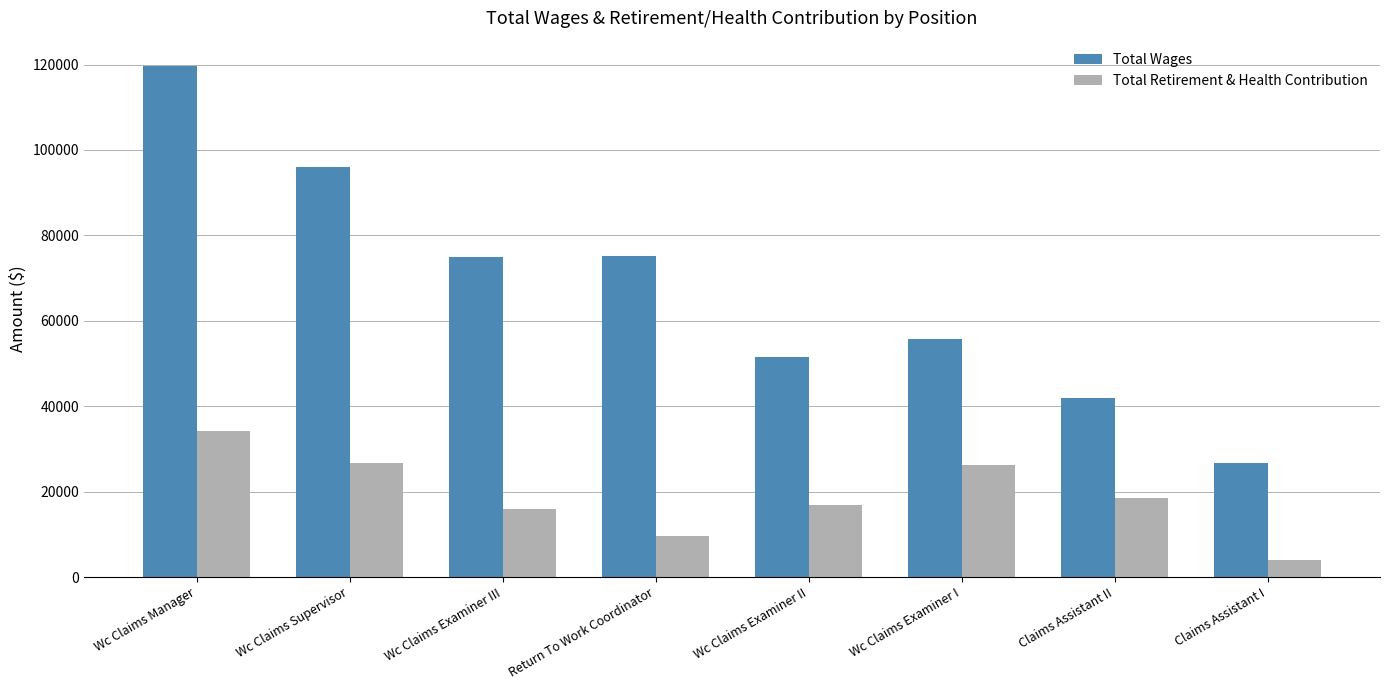

How many groups of bars are there?

8